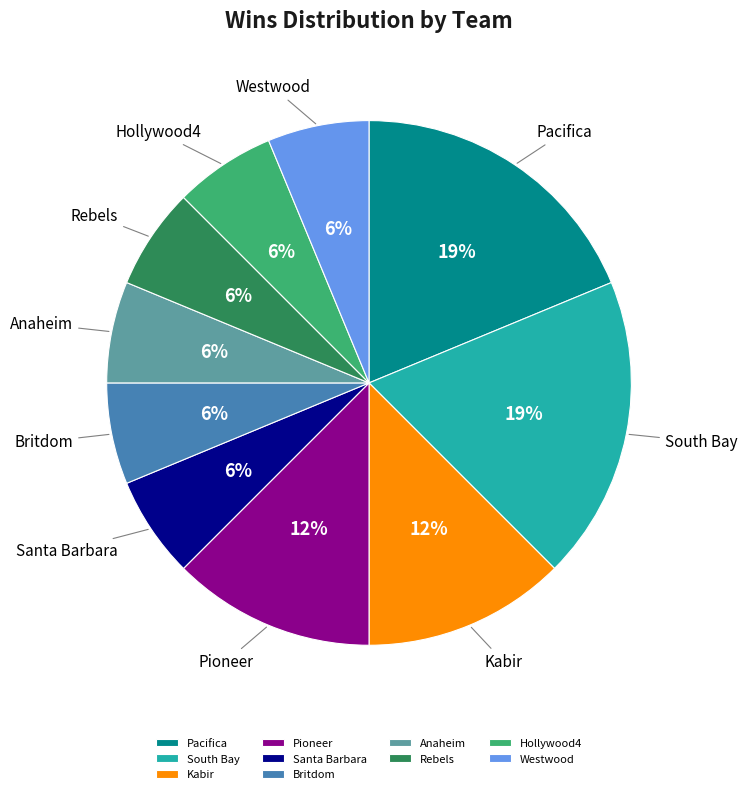

To the nearest percent, what is the average slice percentage?

10%